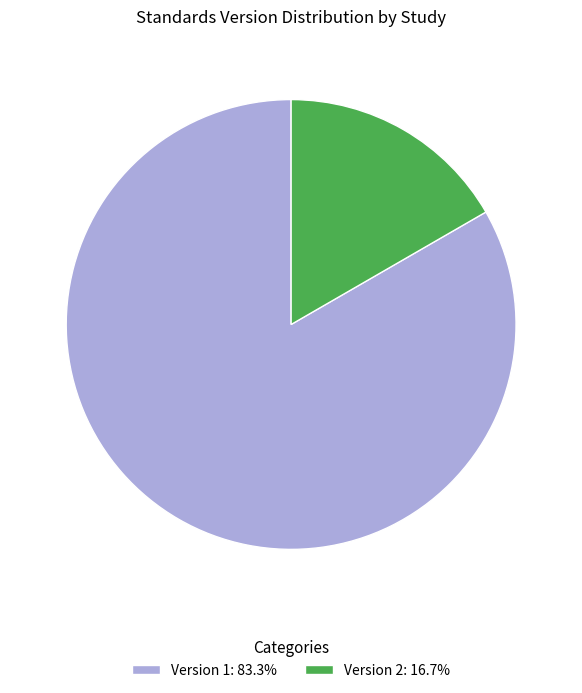

Count the number of slices in the pie.

2